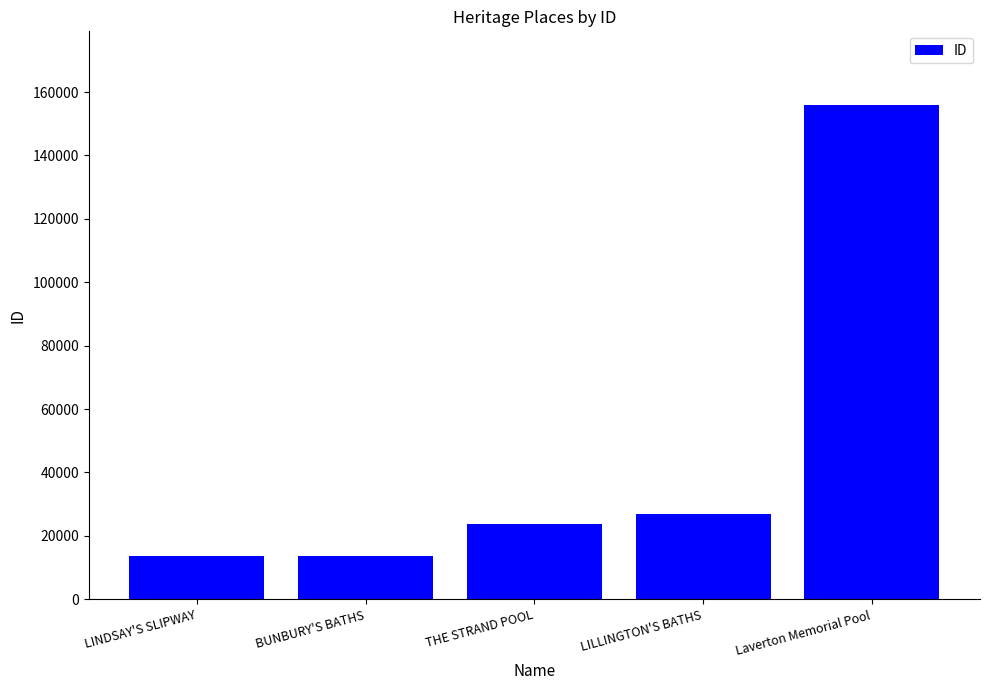

Is it true that the value at THE STRAND POOL is 39358?

False